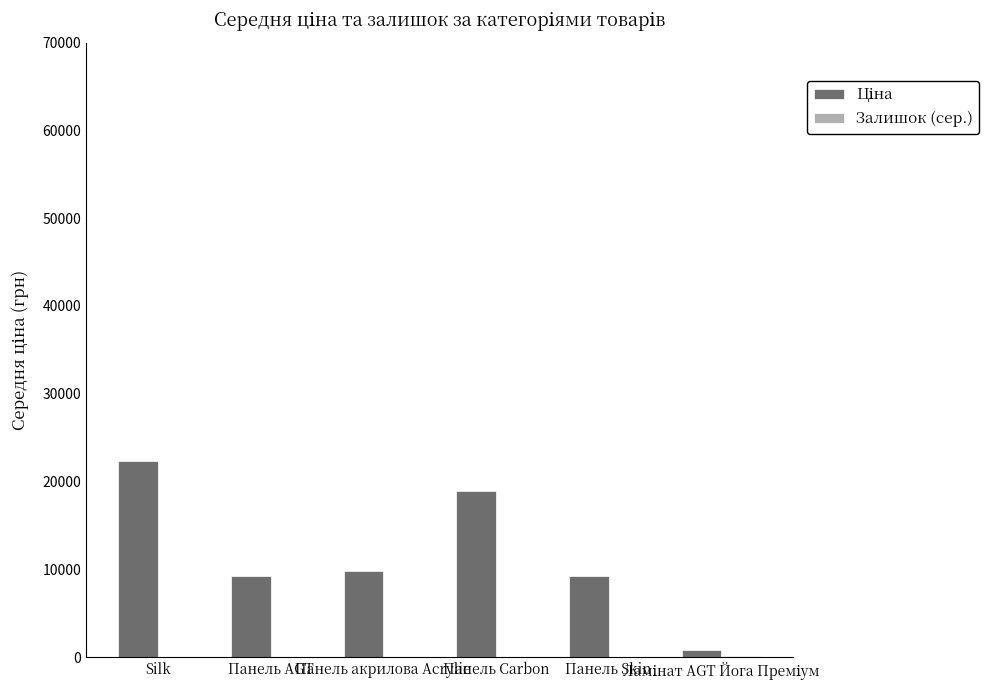

What is the greatest value displayed?

22294.8